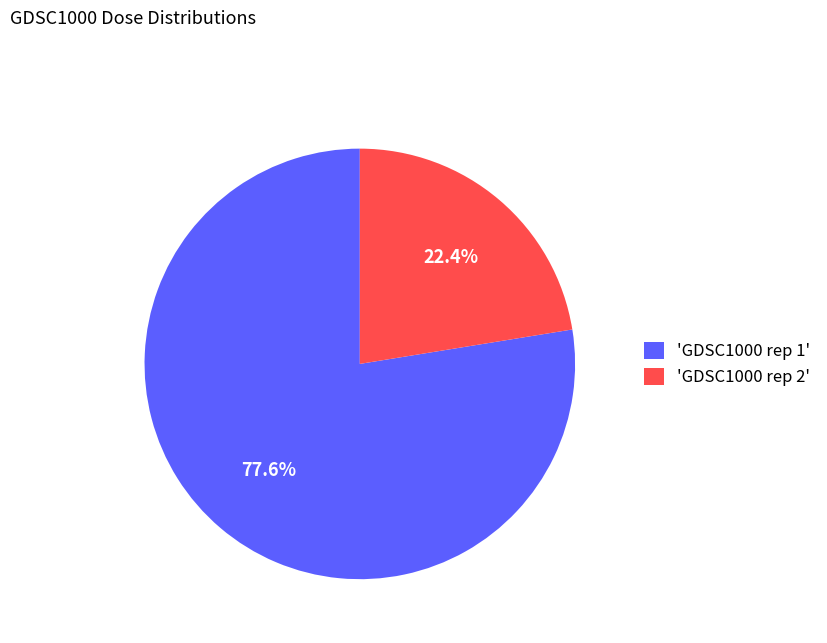

Does any single category account for the majority?

Yes